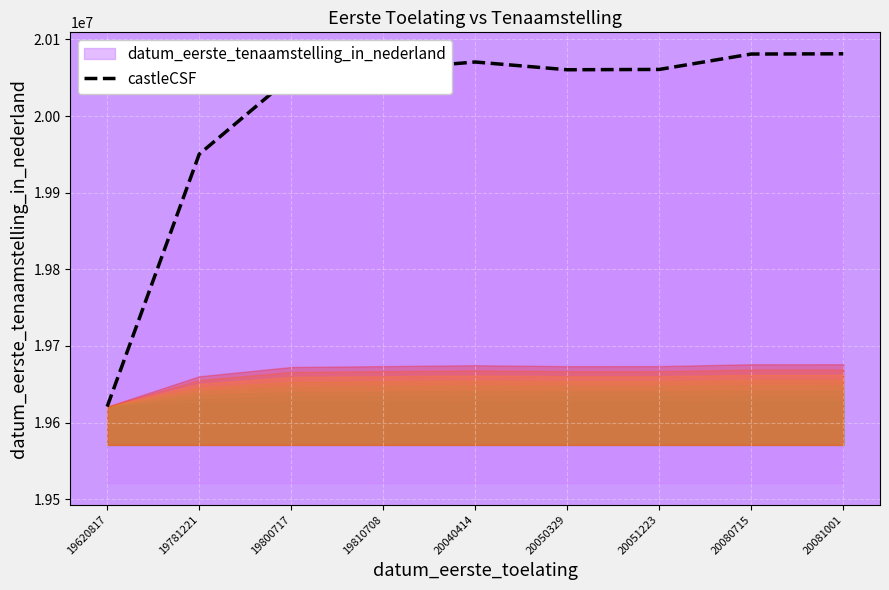

What is the difference between the maximum and second lowest values?

131009